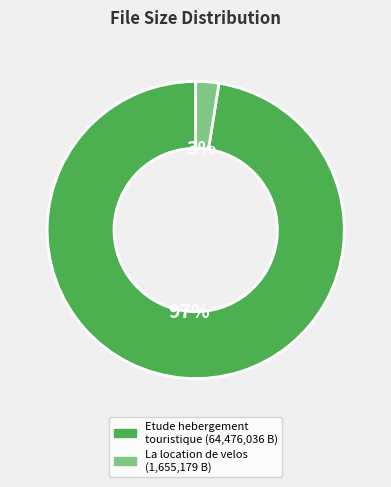

Is there a majority slice in this chart?

Yes